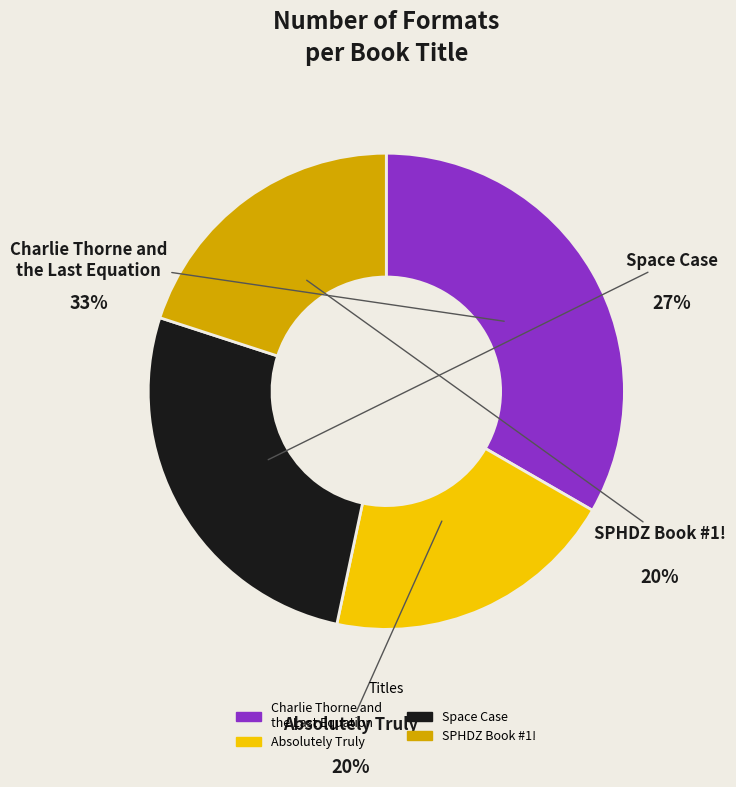

Which category has the smallest portion of the pie?

Absolutely Truly